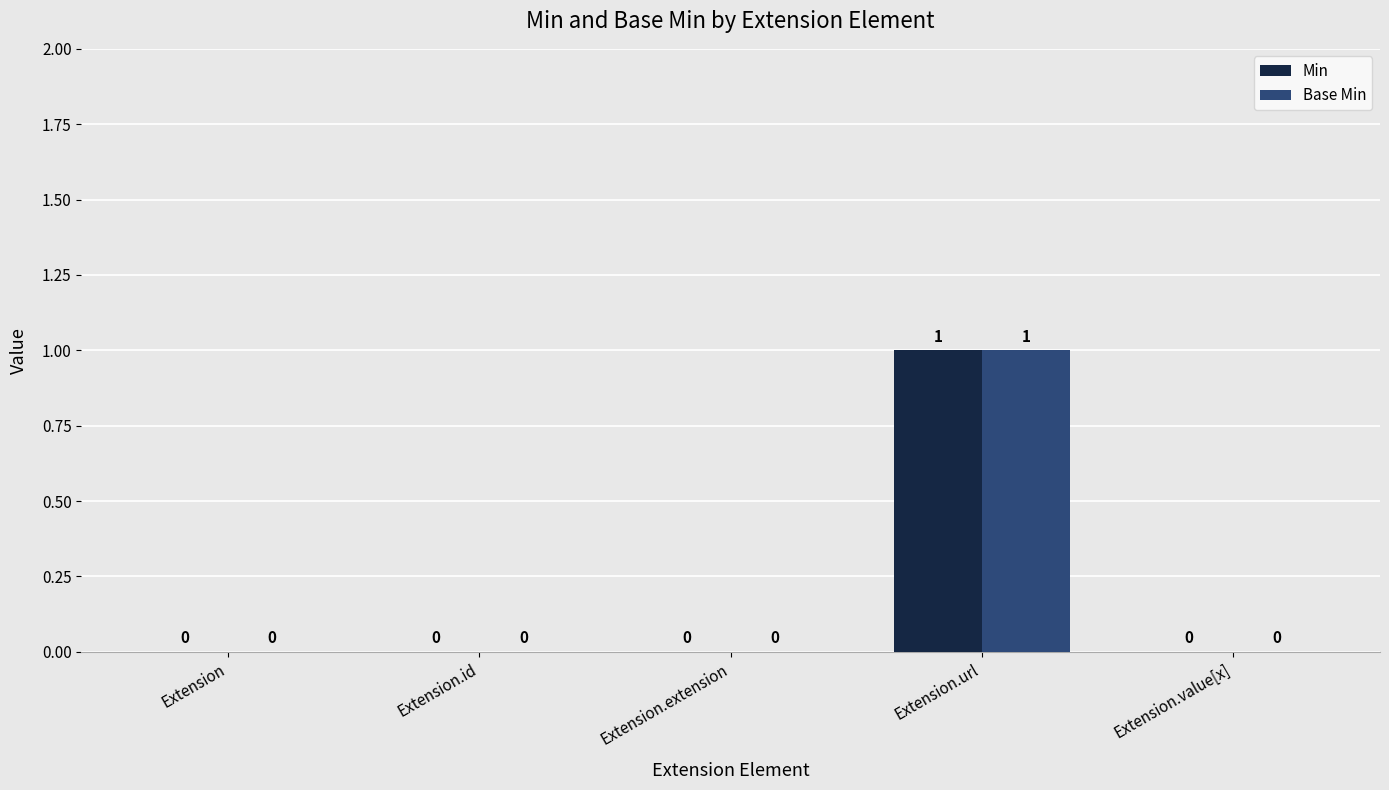

Is it true that Base Min equals 1 at Extension.id?

False